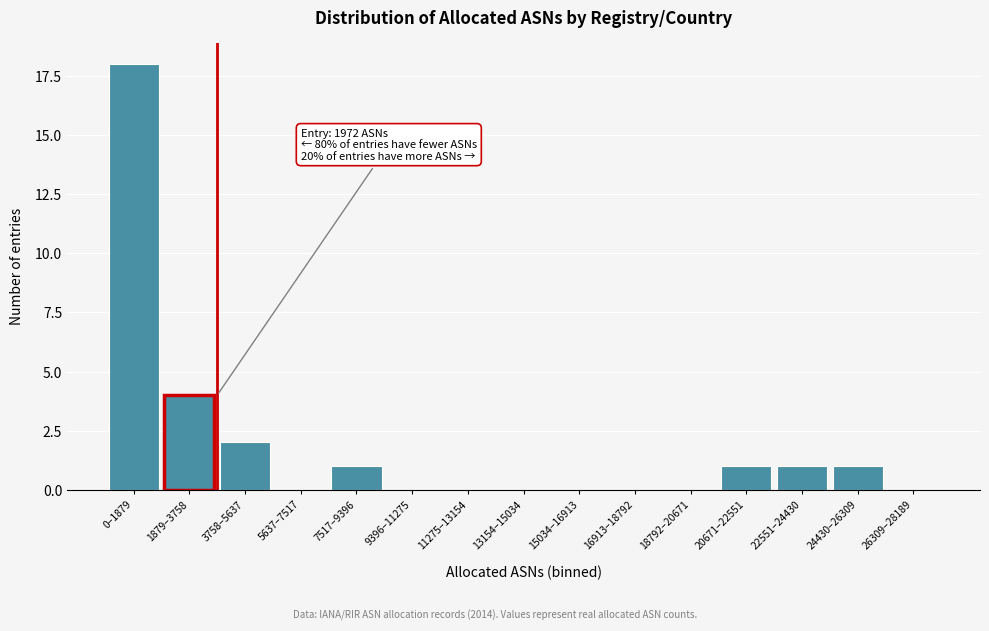

Reading left to right, extract all data points from this chart.

0–1879=18	1879–3758=4	3758–5637=2	5637–7517=0	7517–9396=1	9396–11275=0	11275–13154=0	13154–15034=0	15034–16913=0	16913–18792=0	18792–20671=0	20671–22551=1	22551–24430=1	24430–26309=1	26309–28189=0